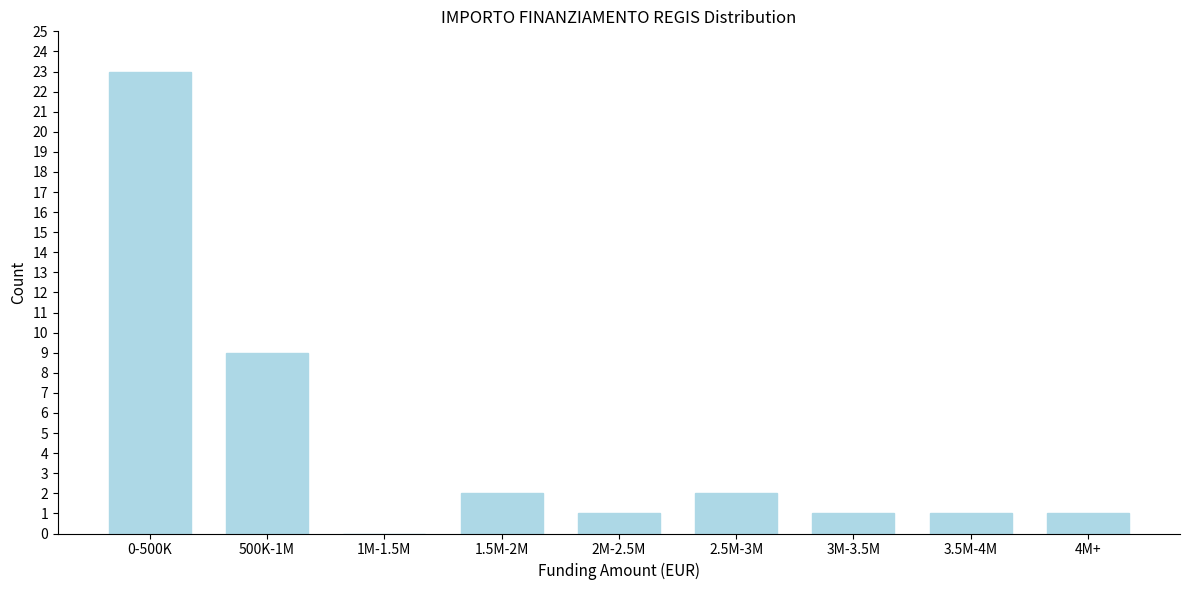

Reading left to right, transcribe all the data shown in this chart.

0-500K=23	500K-1M=9	1M-1.5M=0	1.5M-2M=2	2M-2.5M=1	2.5M-3M=2	3M-3.5M=1	3.5M-4M=1	4M+=1